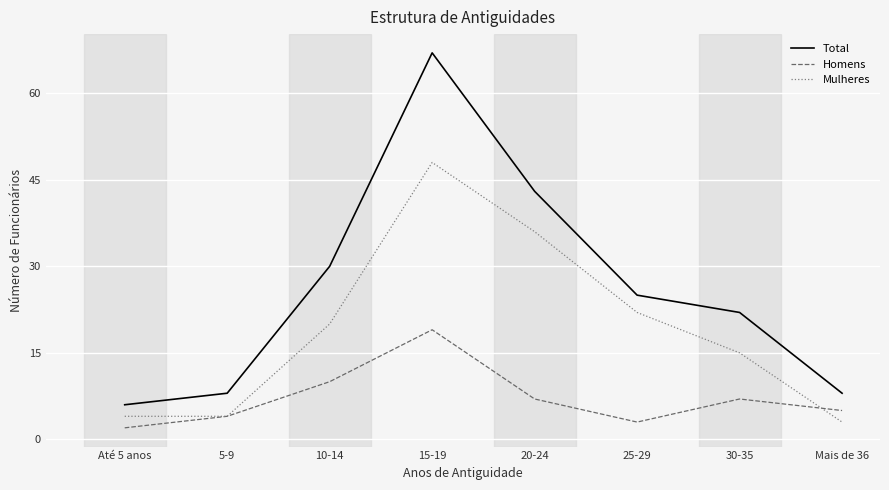

True or false: Mulheres and Homens intersect in this chart.

True